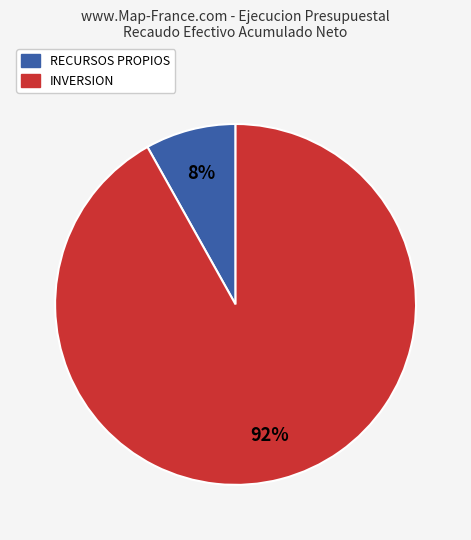

How many slices are in this pie chart?

2